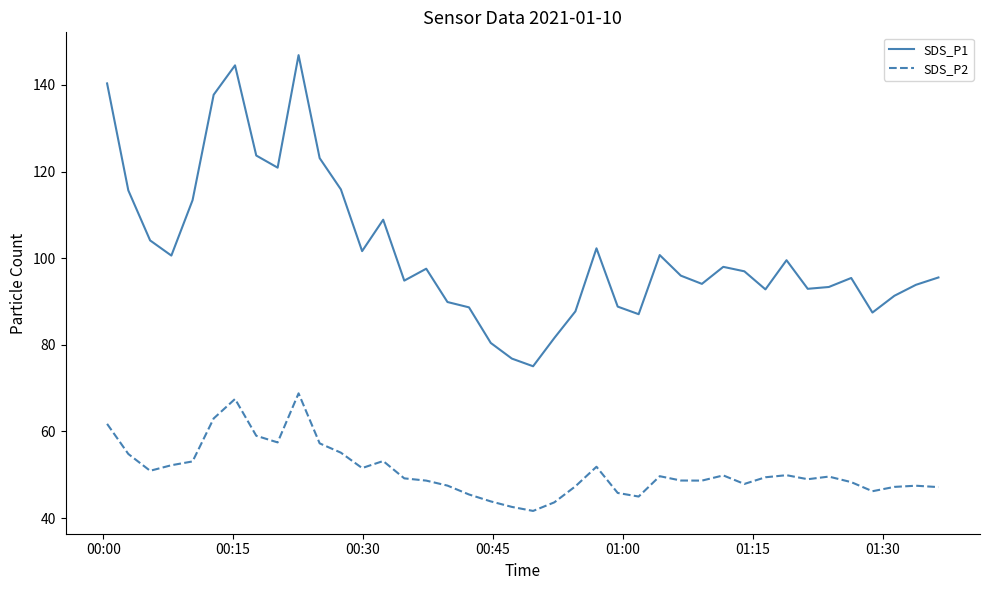

True or false: SDS_P1 and SDS_P2 intersect in this chart.

False